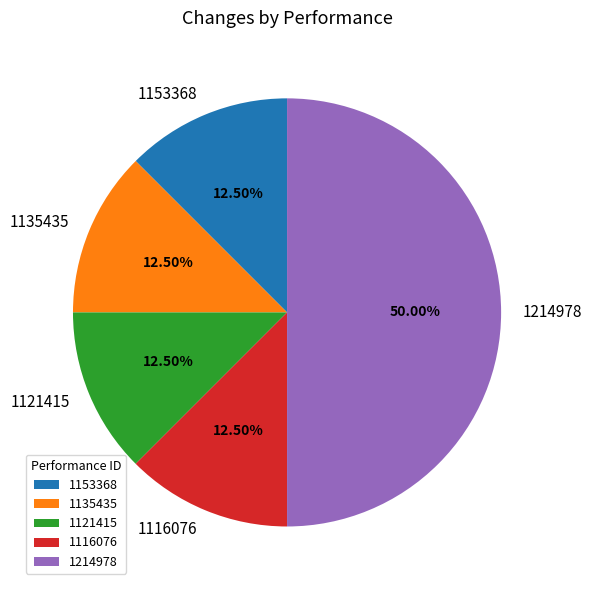

To the nearest percent, what is the combined percentage of 1153368 and 1121415?

25%